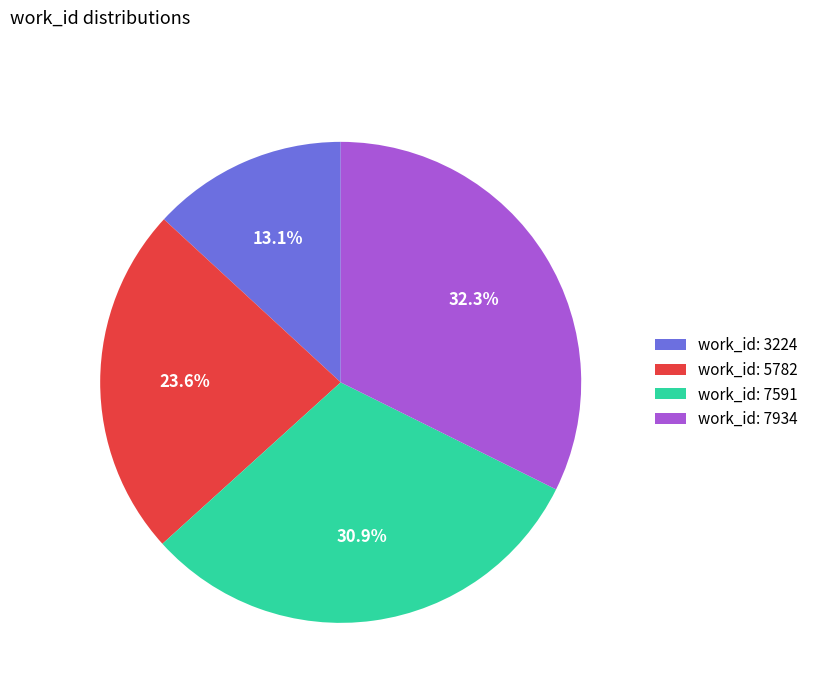

Which category has the smallest portion of the pie?

work_id: 3224